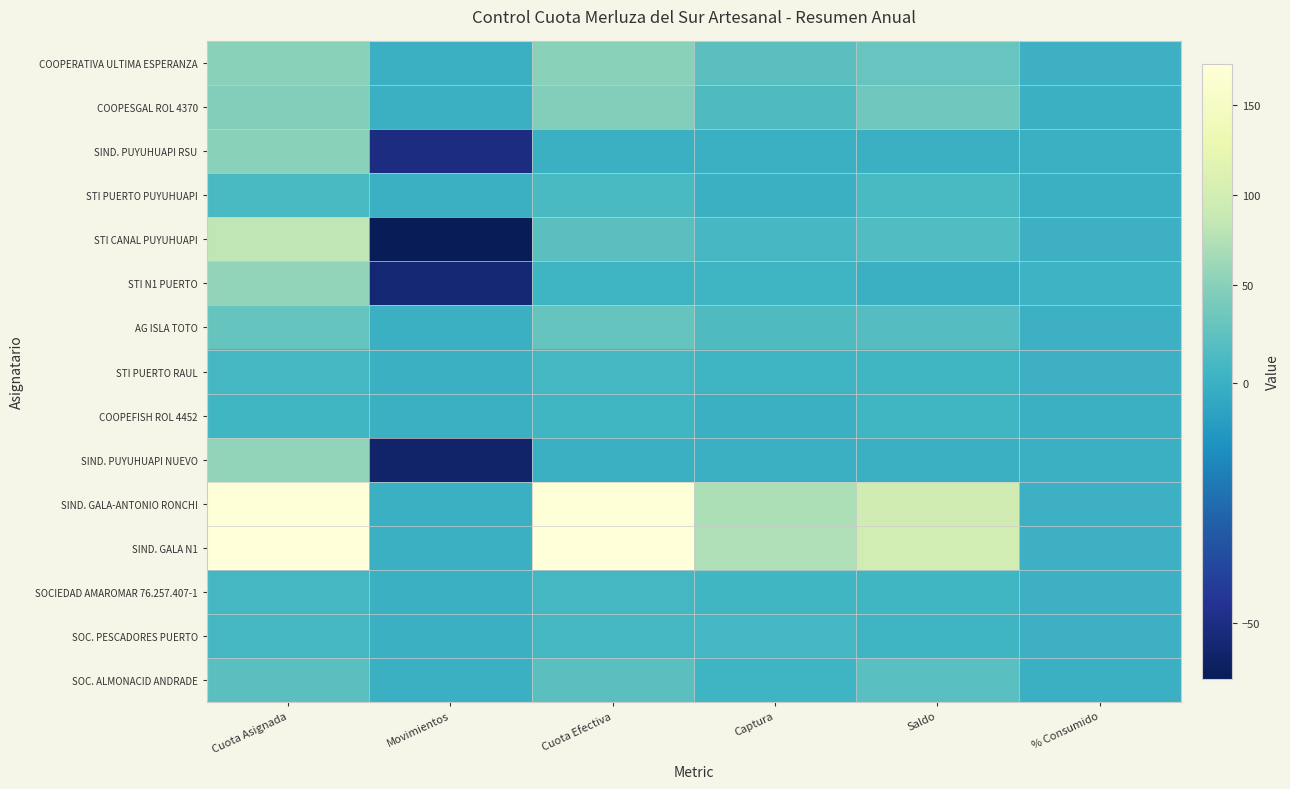

At which category does the chart reach its minimum across all series?

Movimientos